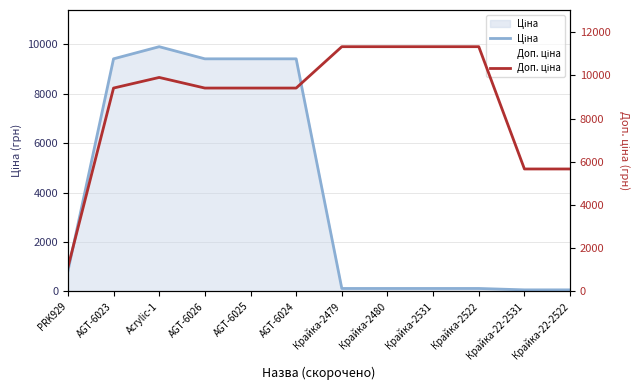

The value of Ціна at Крайка-22-2531 is 24.8. True or false?

False